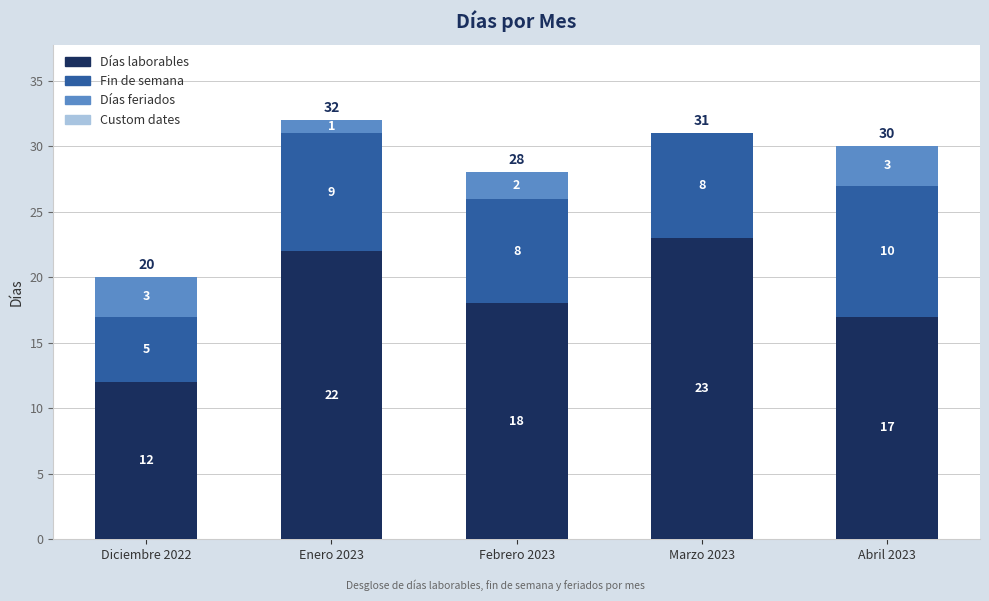

Which category has the highest value in the Días laborables series?

Marzo 2023